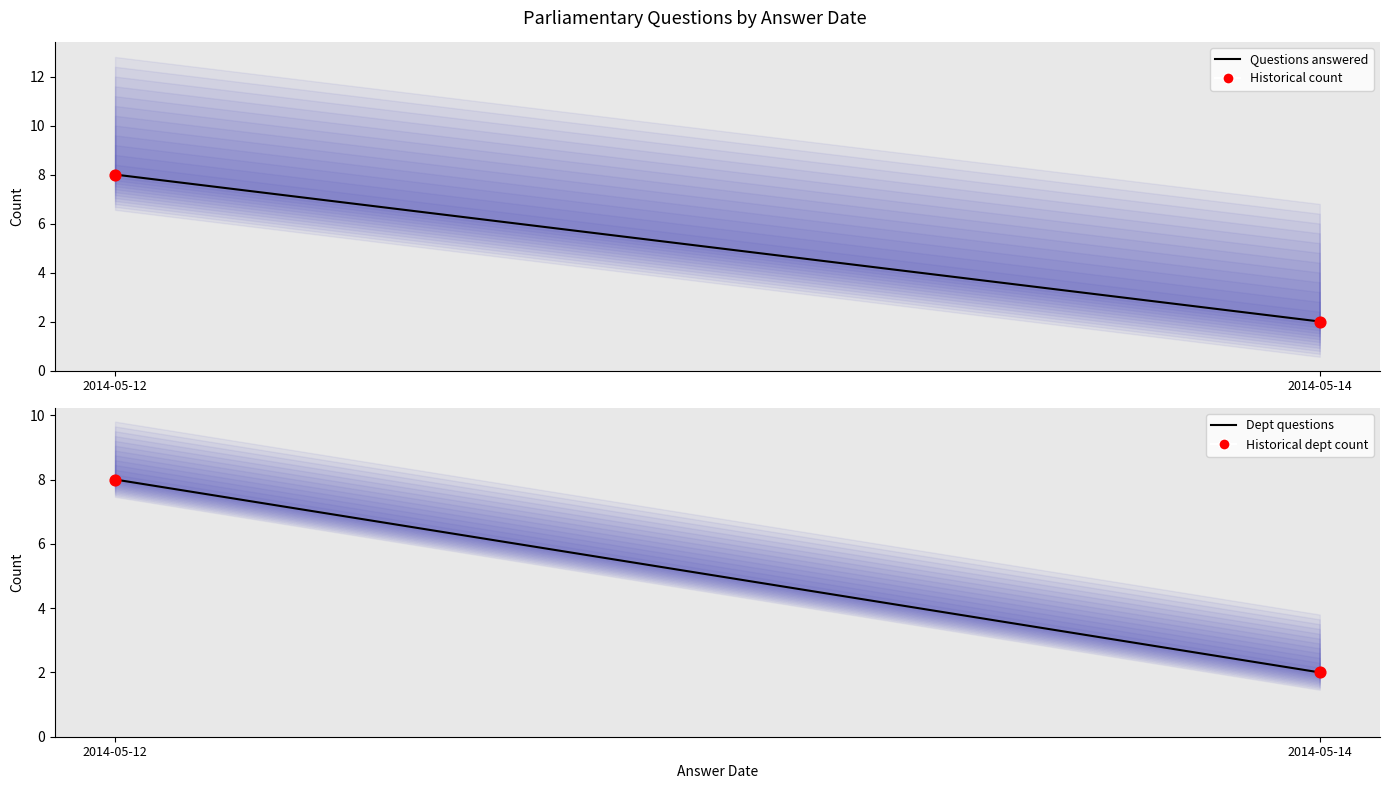

Which series has the largest Y range (max minus min)?

Questions answered